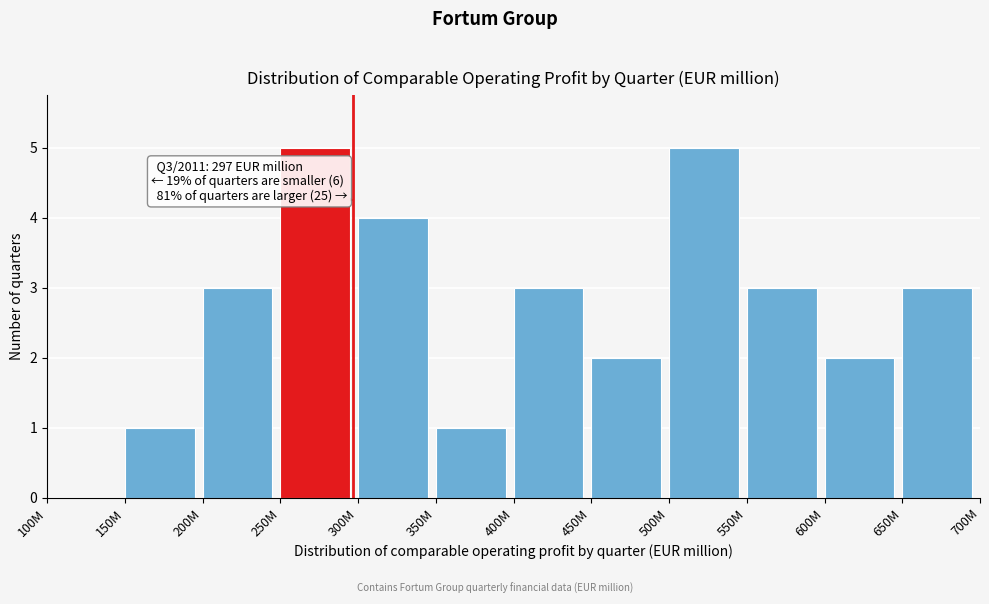

Reading right to left, transcribe all the data shown in this chart.

650M=3	600M=2	550M=3	500M=5	450M=2	400M=3	350M=1	300M=4	250M=5	200M=3	150M=1	100M=0